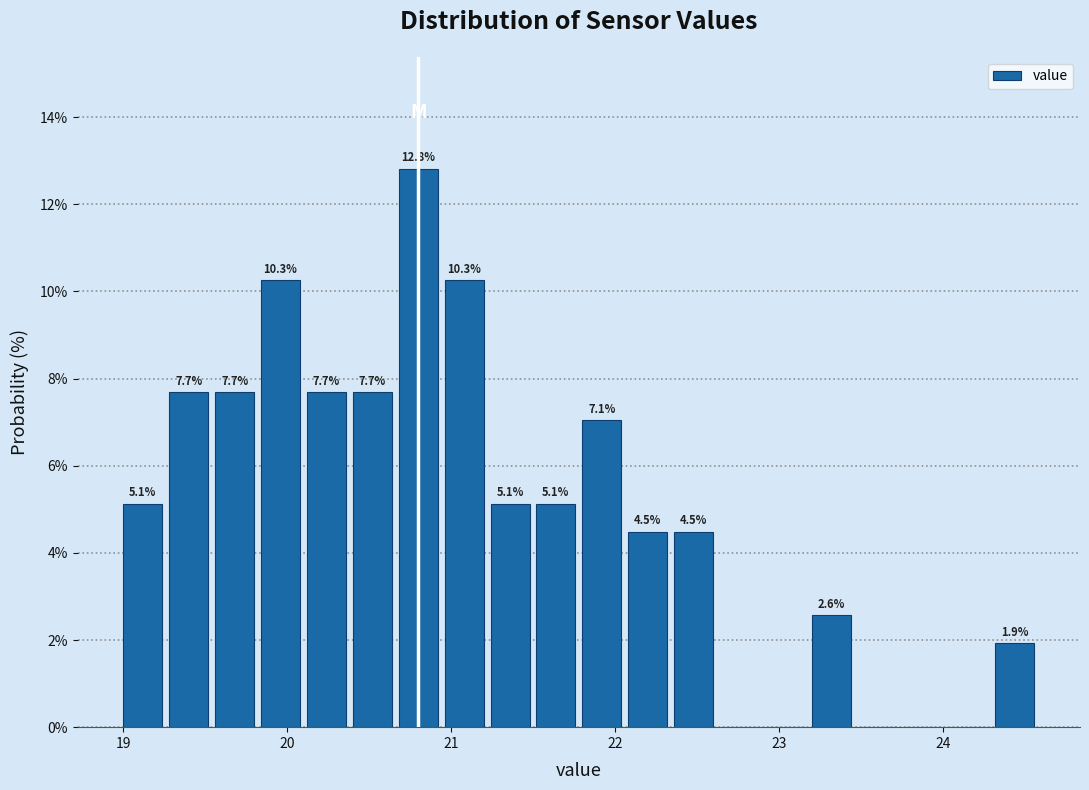

Read against the x-axis, roughly where is the centre of the tallest bar?

20.8